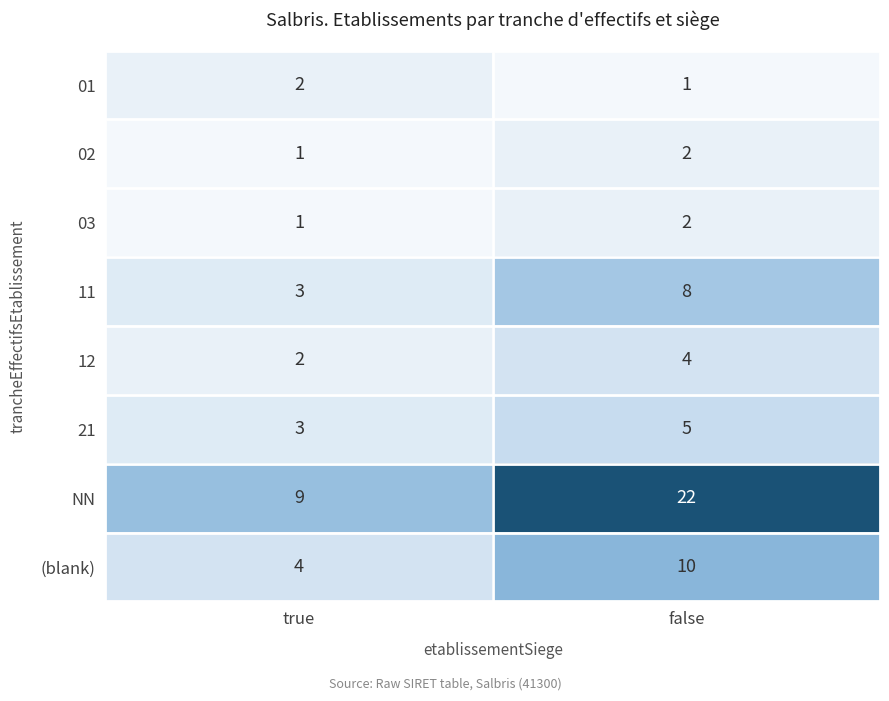

Reading right to left, what are all the values shown in this chart?

01: false=1	true=2
02: false=2	true=1
03: false=2	true=1
11: false=8	true=3
12: false=4	true=2
21: false=5	true=3
NN: false=22	true=9
(blank): false=10	true=4